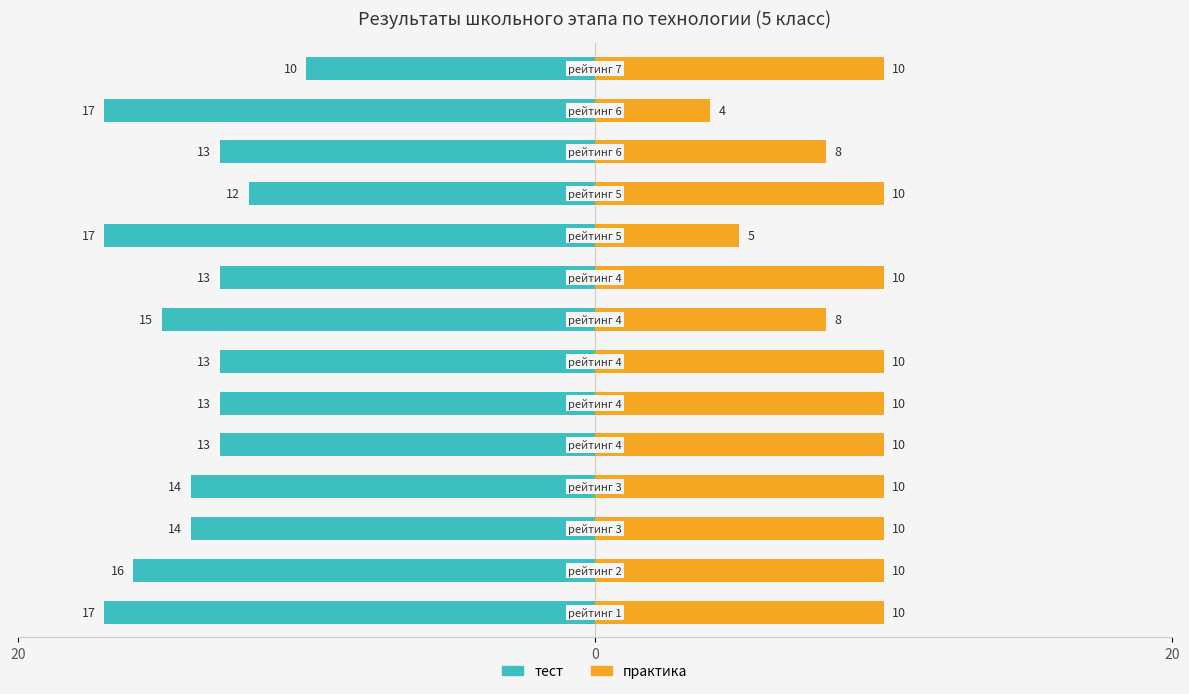

Reading left to right, extract all data points from this chart.

тест: -17	-16	-14	-14	-13	-13	-13	-15	-13	-17	-12	-13	-17	-10
практика: 10	10	10	10	10	10	10	8	10	5	10	8	4	10